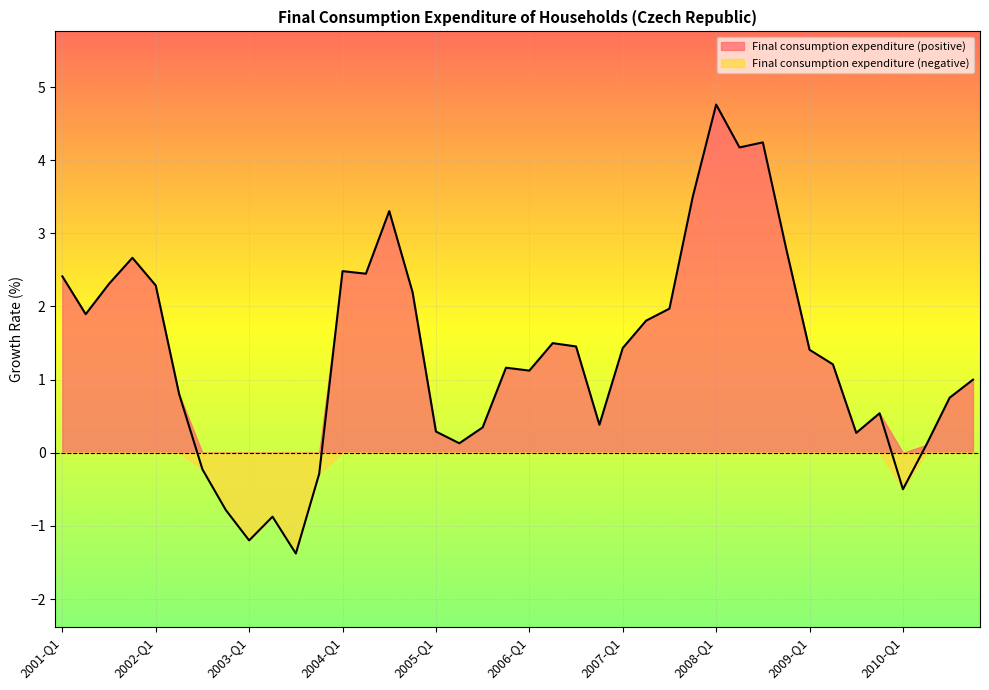

The chart shows a value of 0.5 at 2005-Q1. True or false?

False